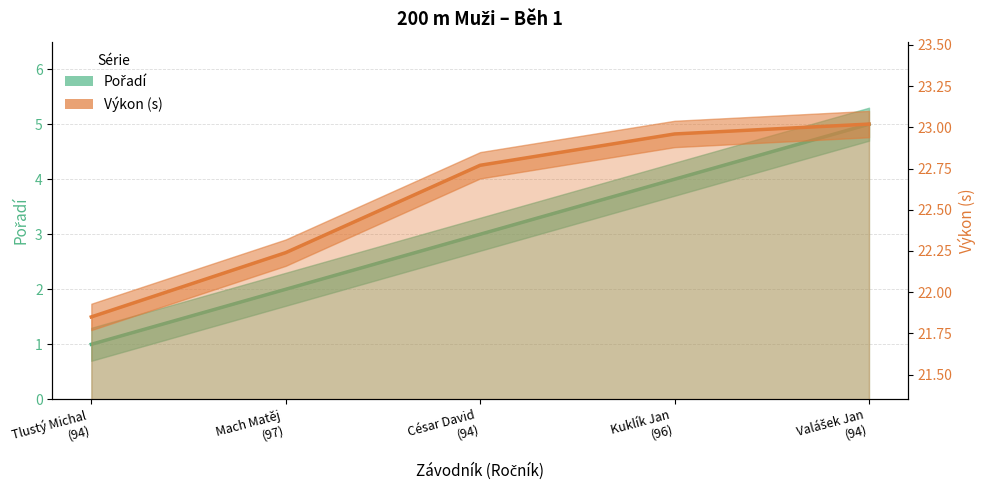

At which label does Výkon reach its peak?

Valášek Jan
(94)